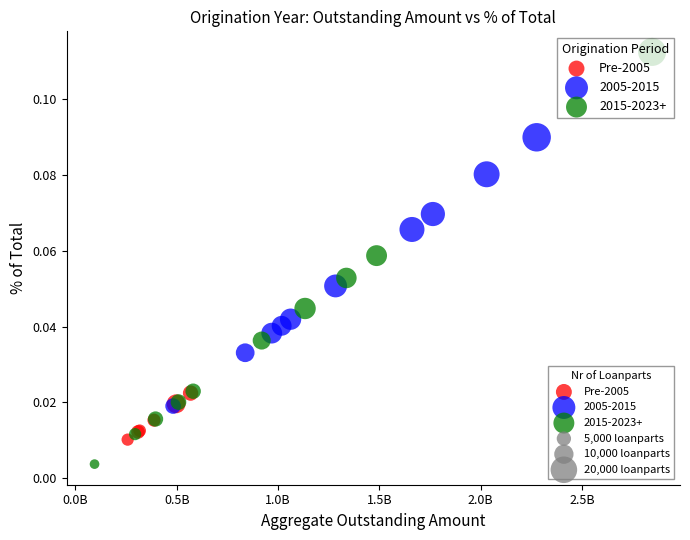

Which series reaches the maximum Y coordinate?

2015-2023+